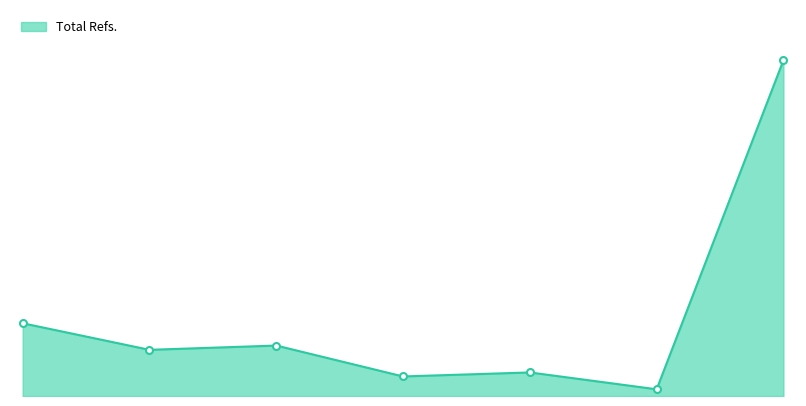

Does the chart have visible grid lines?

No